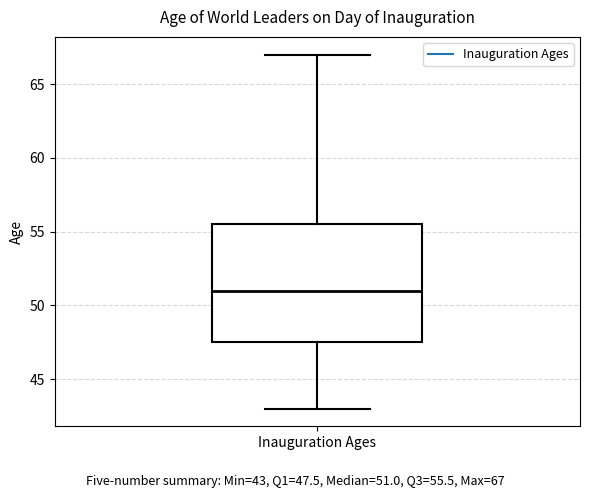

Read this box plot against the y-axis: the position of the median line, the range covered by the box, and the ends of both whiskers. The values are not printed on the chart, so give them approximately, as read against the axis.

median 51.0, box 47.5 to 55.5, whiskers 43.0 to 67.0